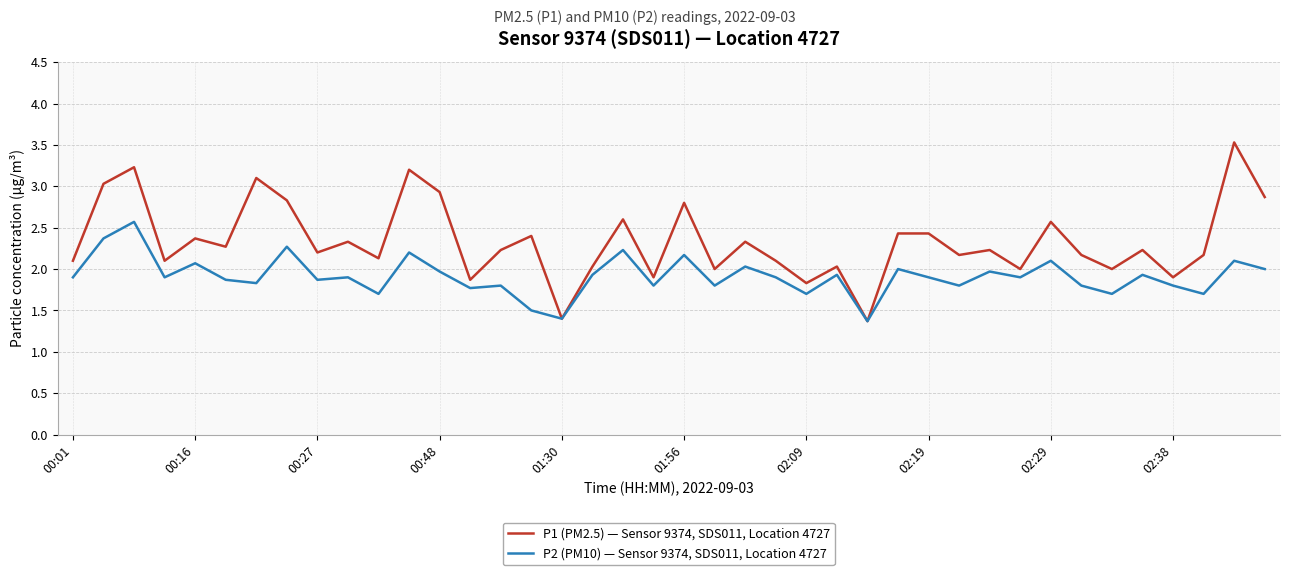

Which series has the largest total across all categories?

P1 (PM2.5) — Sensor 9374, SDS011, Location 4727